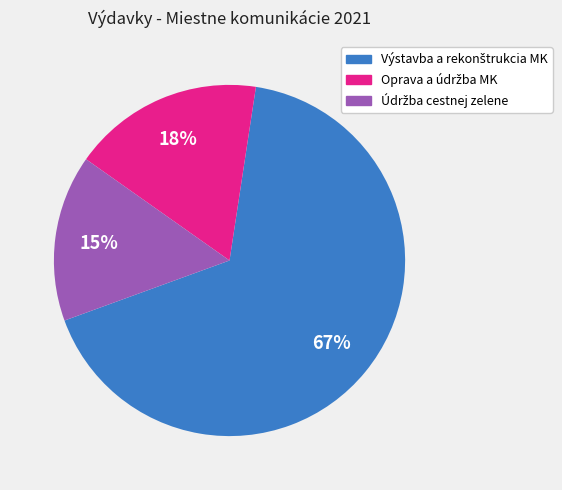

To the nearest percent, what is the average slice percentage?

33%